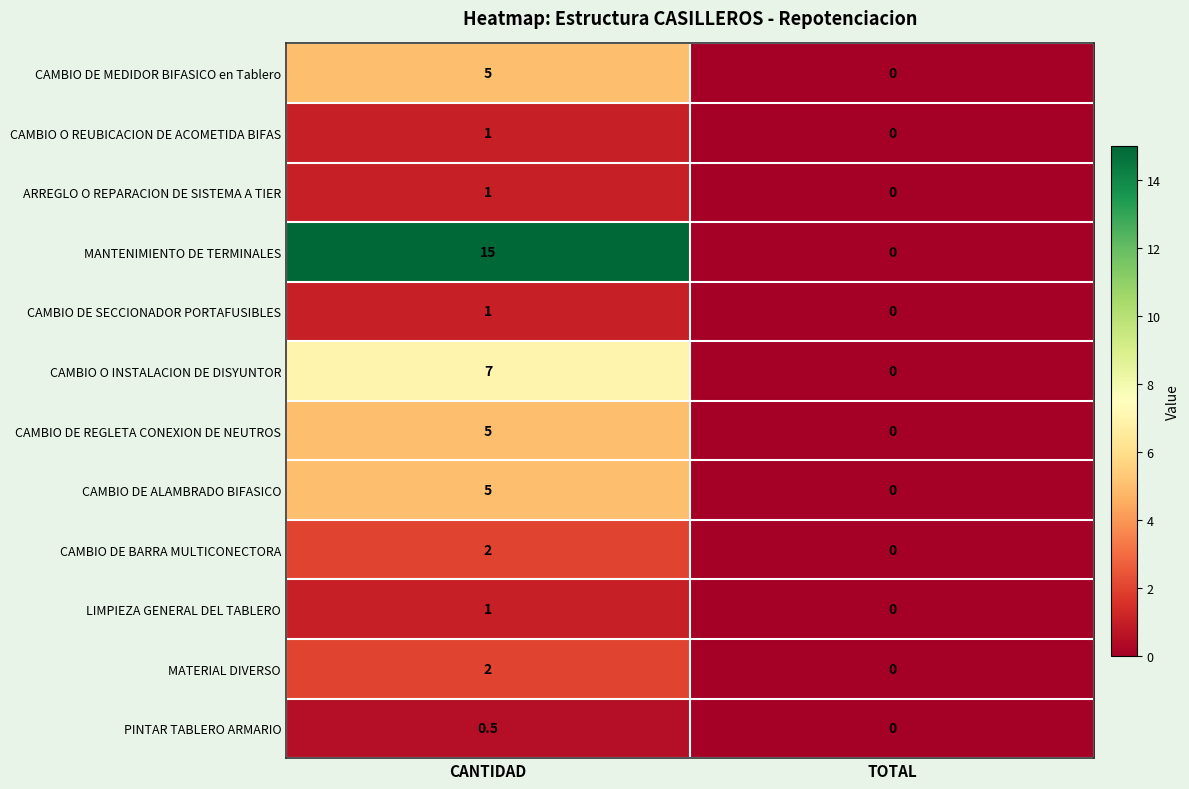

Rank the categories by MATERIAL DIVERSO value from highest to lowest.

CANTIDAD, TOTAL